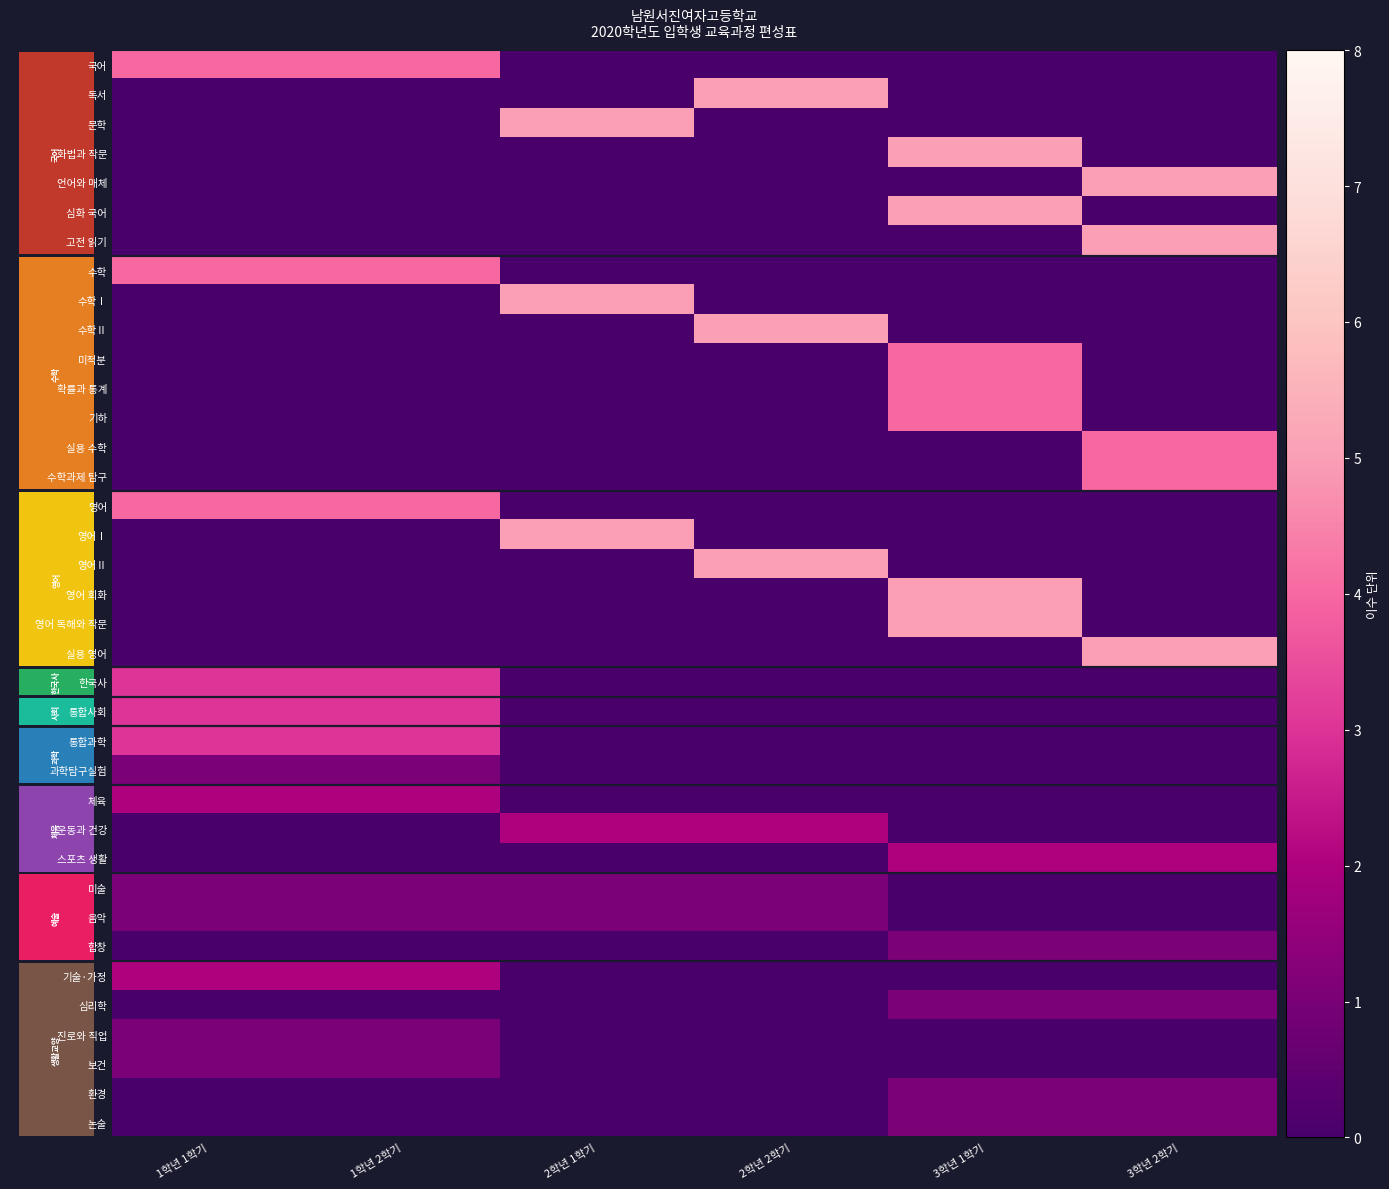

At how many categories does at least one series exceed 3?

6